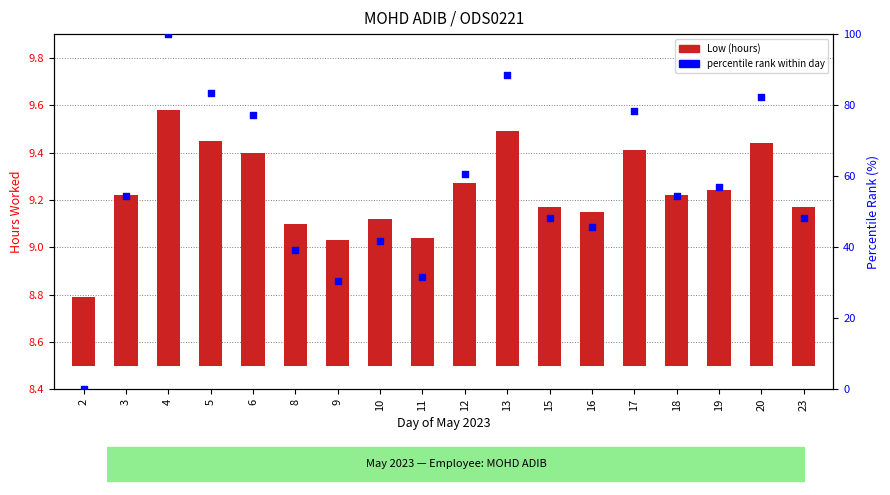

Which series reaches the minimum Y coordinate?

percentile rank within day